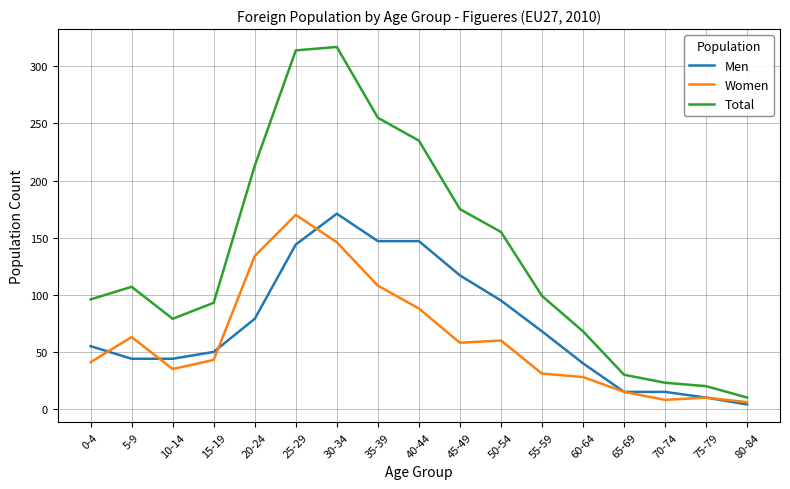

At which label is Total closest to 163?

50-54